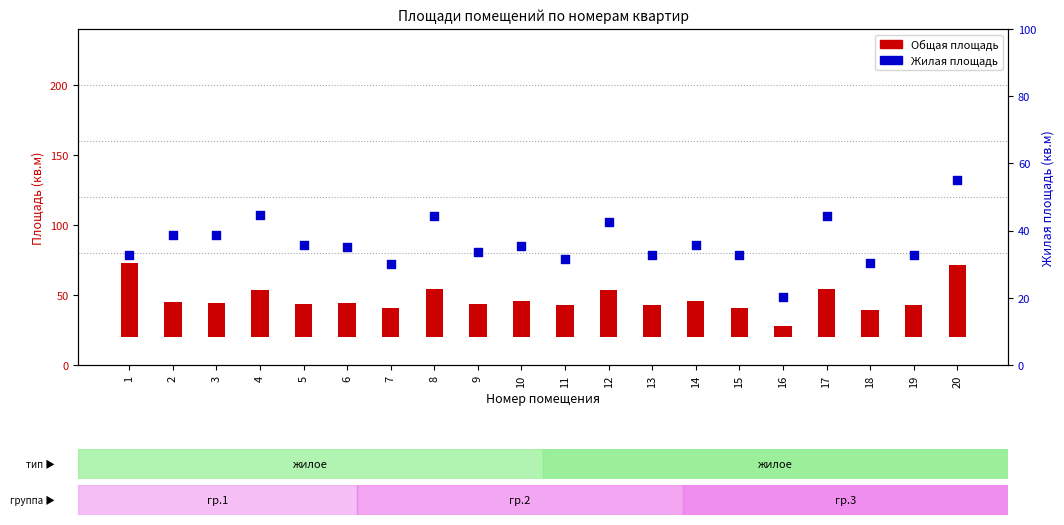

What is the change in value from 7 to 13?

+2.5